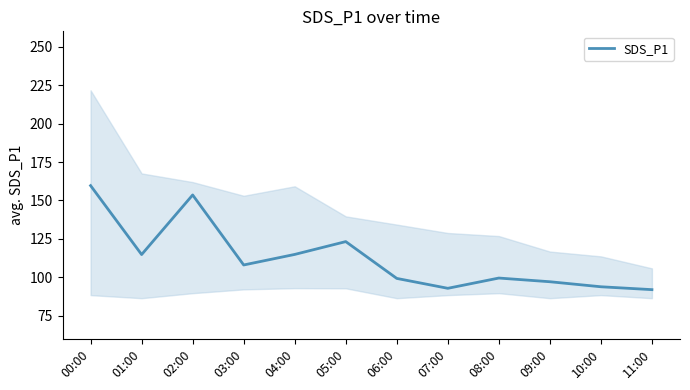

What is the label of the 12th point from the right?

00:00